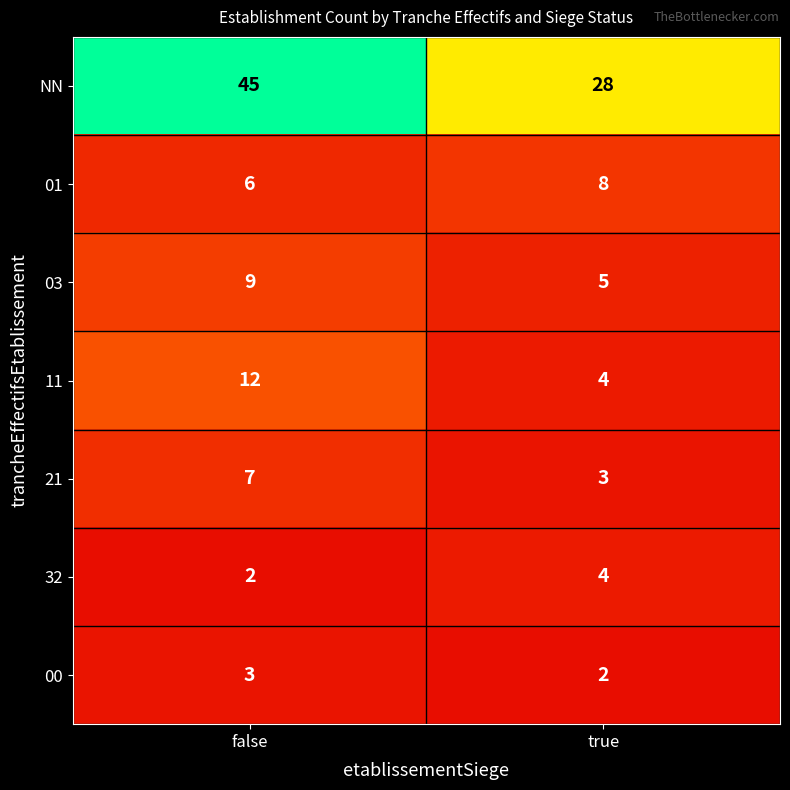

Reading left to right, list all the values displayed in this chart.

NN: 45	28
01: 6	8
03: 9	5
11: 12	4
21: 7	3
32: 2	4
00: 3	2